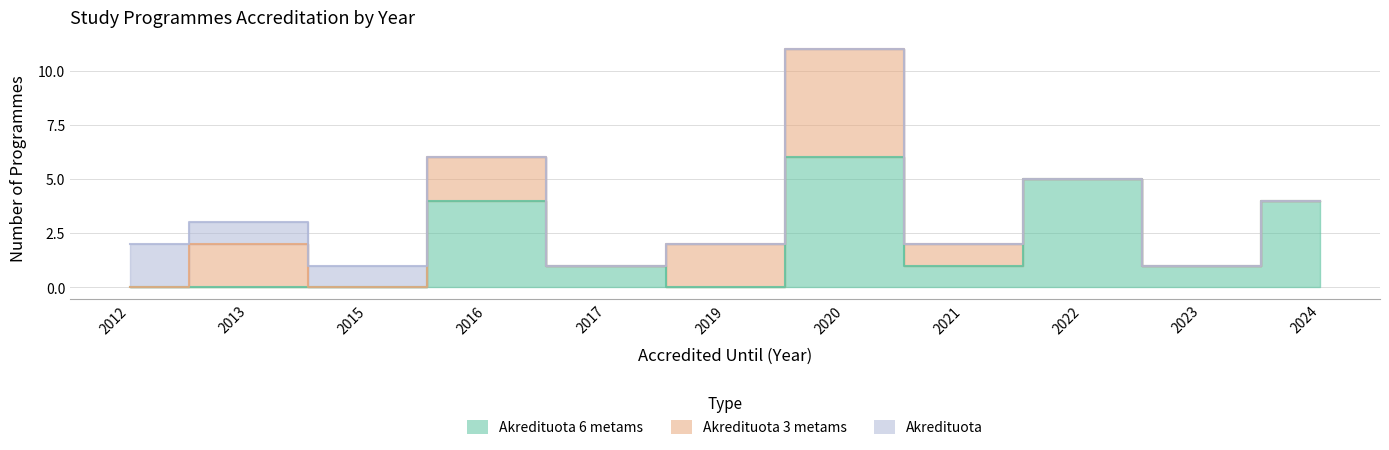

Which series ends up on top after the final intersection of Akredituota 6 metams and Akredituota 3 metams?

Akredituota 6 metams